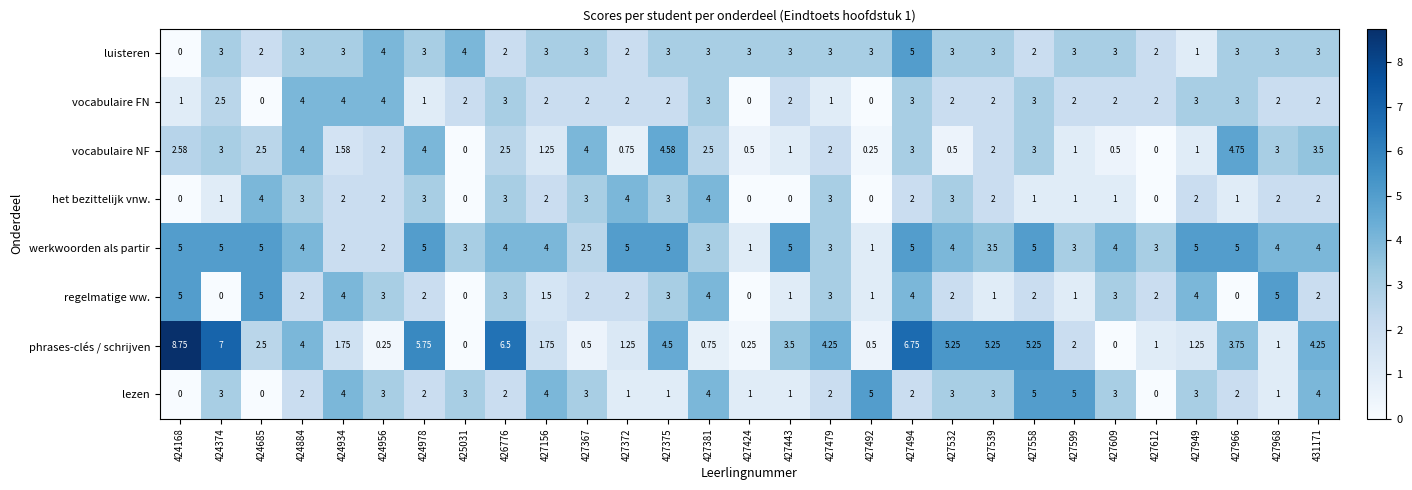

Is the value of werkwoorden als partir at 427609 greater than the value of regelmatige ww. at 427443?

Yes